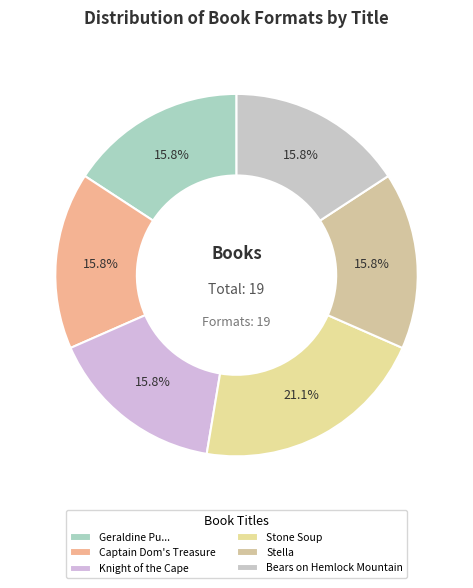

True or false: Knight of the Cape accounts for 23% of the total.

False